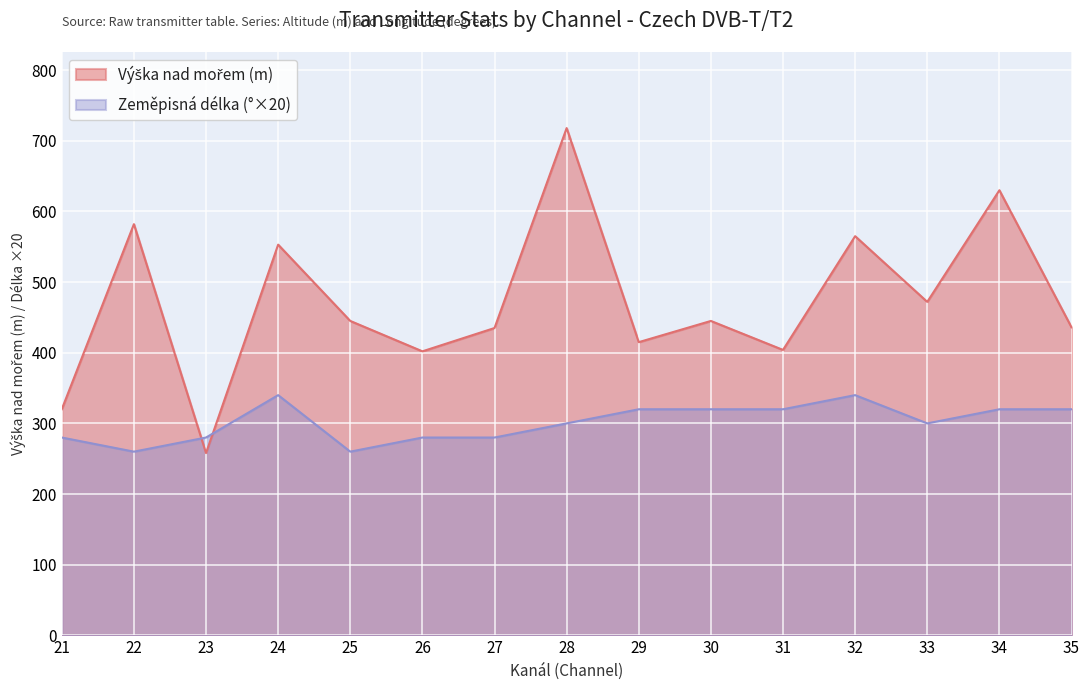

How many Zeměpisná délka values are between 280 and 320?

11